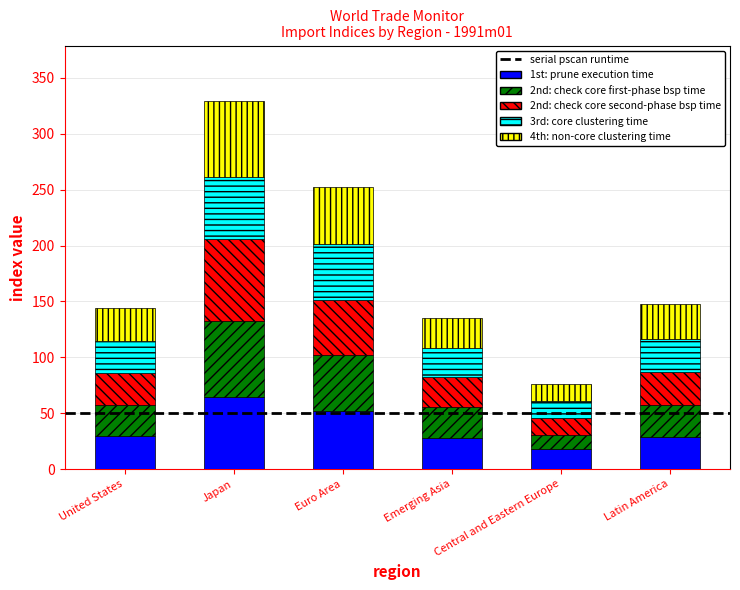

True or false: 1st: prune execution time has a value of 29.5 at United States.

True